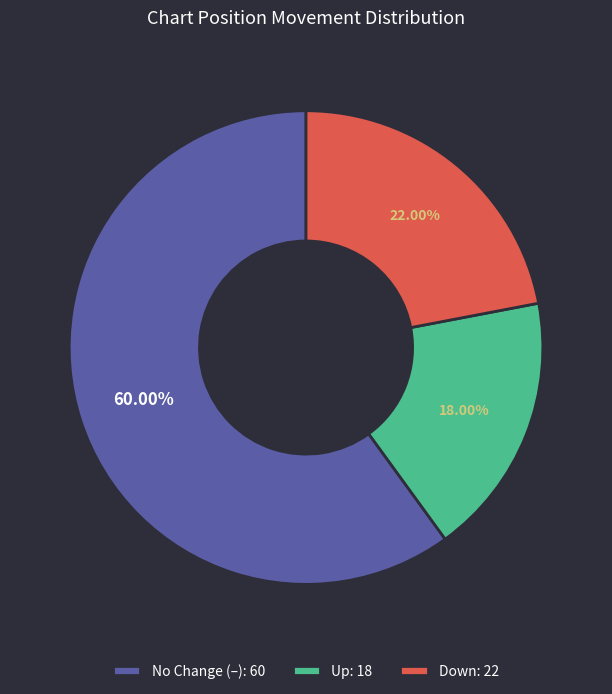

Count the number of slices in the pie.

3